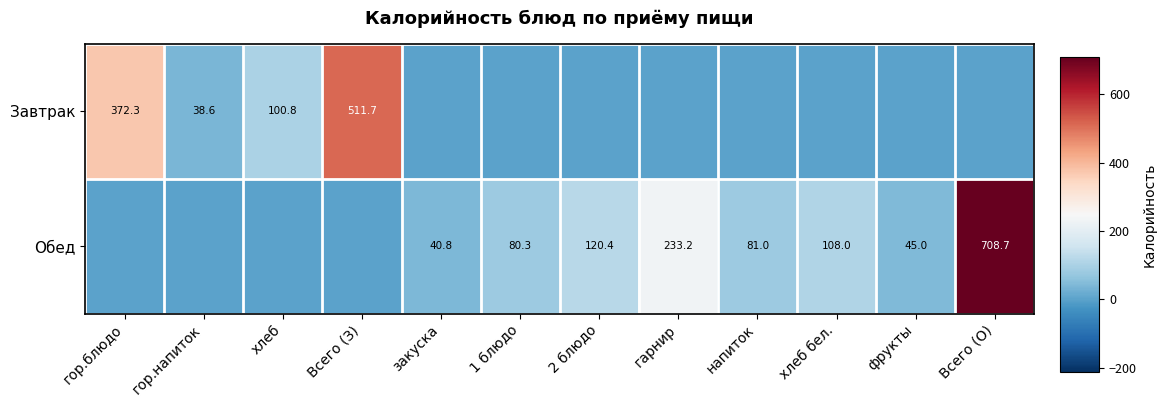

The Обед series shows 40.6 at 2 блюдо. True or false?

False